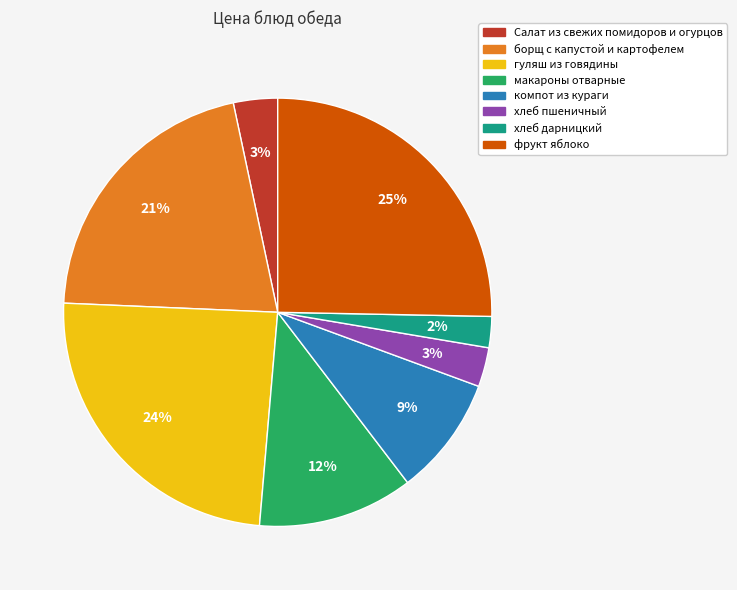

To the nearest percent, what is the combined percentage of Салат из свежих помидоров и огурцов and борщ с капустой и картофелем?

24%